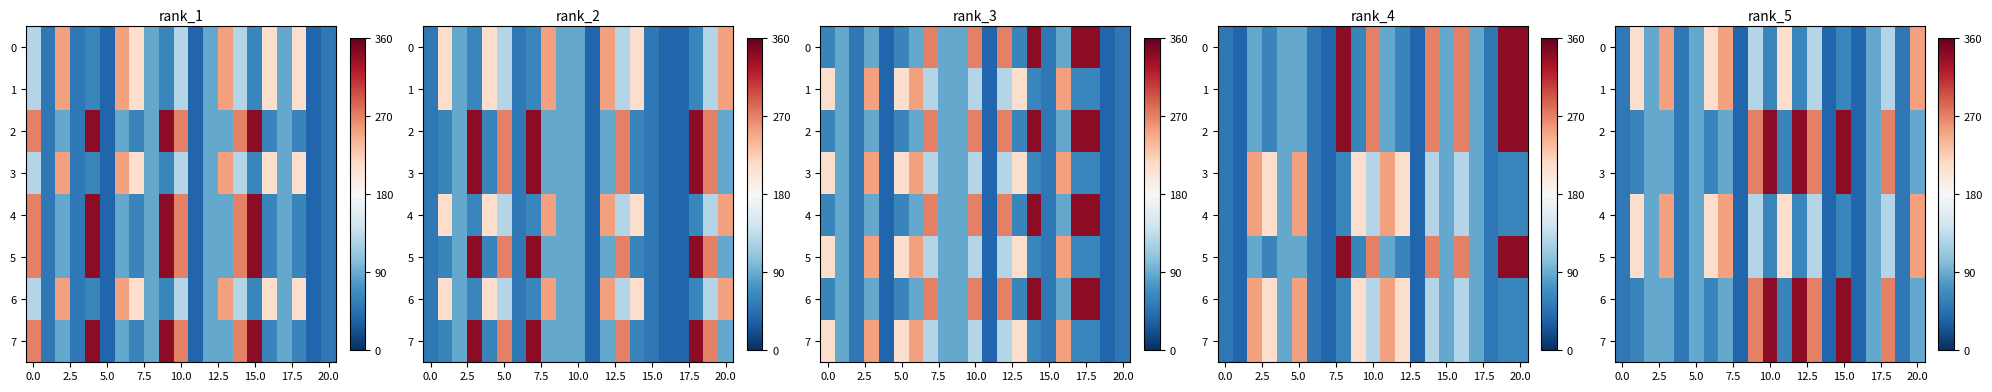

How many data points in 1 are less than 88?

9